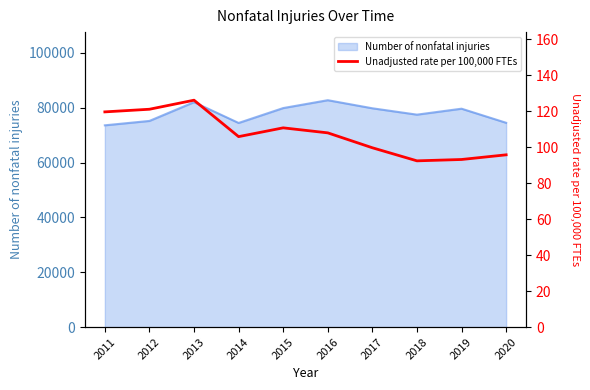

At which label does the data first exceed 107?

2011